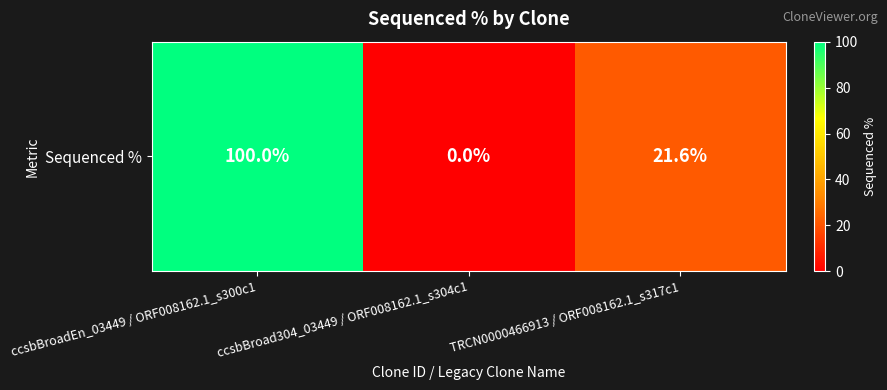

Reading left to right, list all the values displayed in this chart.

ccsbBroadEn_03449 / ORF008162.1_s300c1=100.0	ccsbBroad304_03449 / ORF008162.1_s304c1=0.0	TRCN0000466913 / ORF008162.1_s317c1=21.6